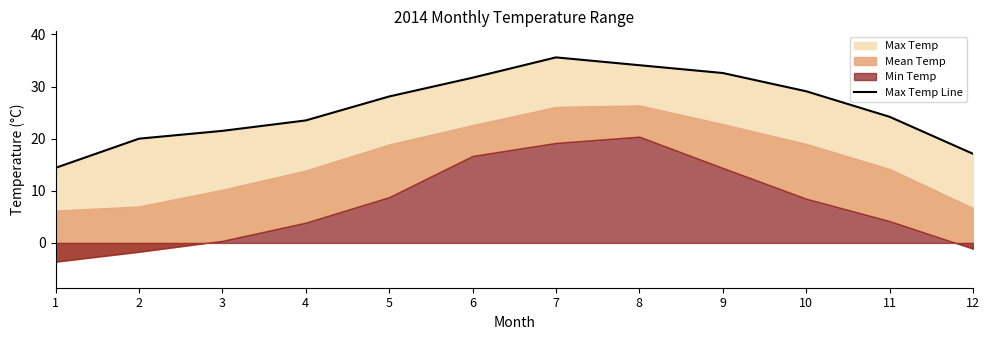

What is the sum of all values?

311.9